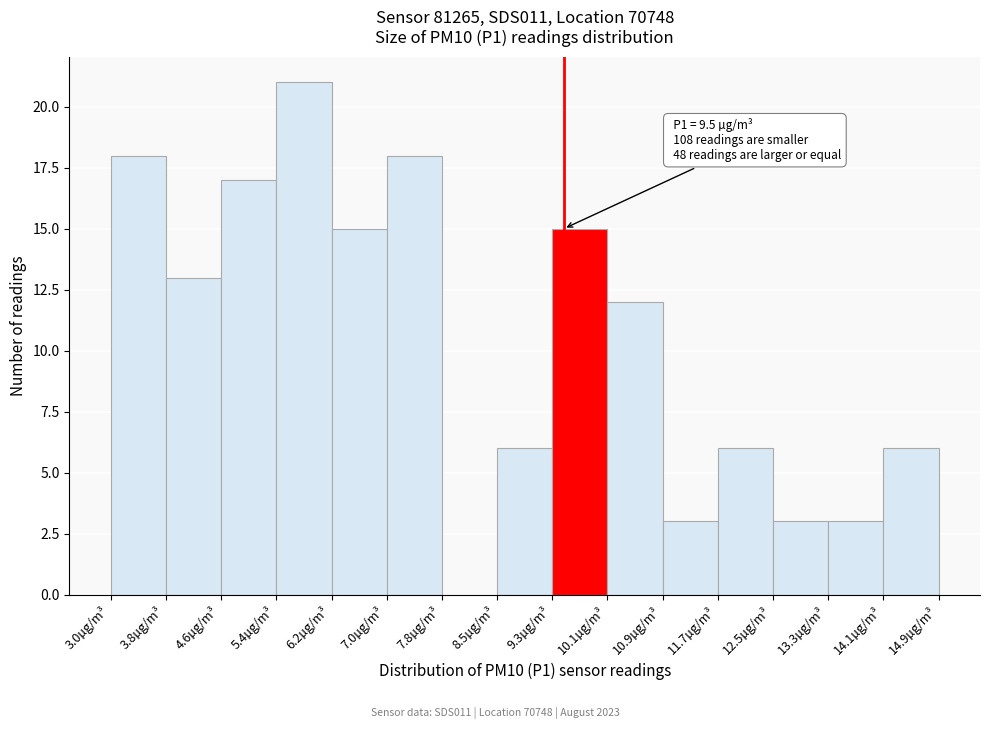

Which range on the x-axis has the tallest bar?

5.4 to 6.2